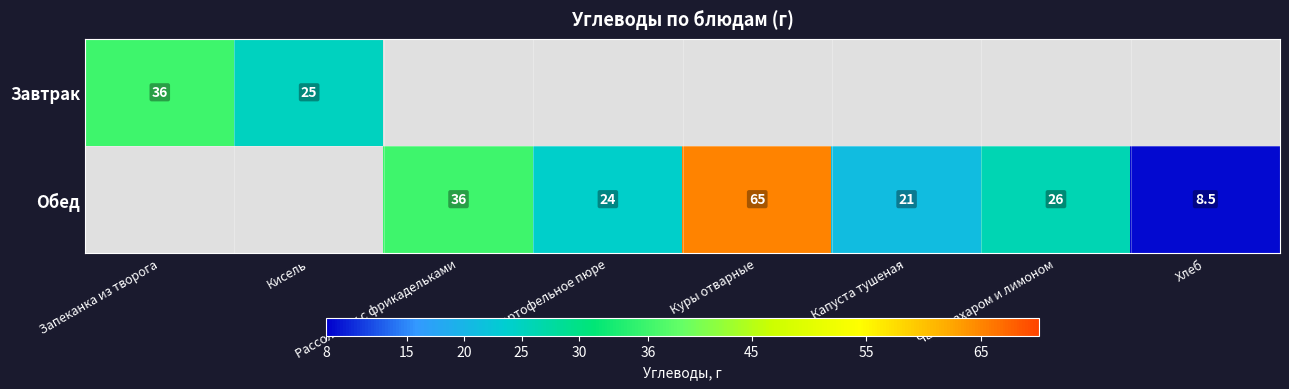

The Обед series shows 5.6 at Чай с сахаром и лимоном. True or false?

False